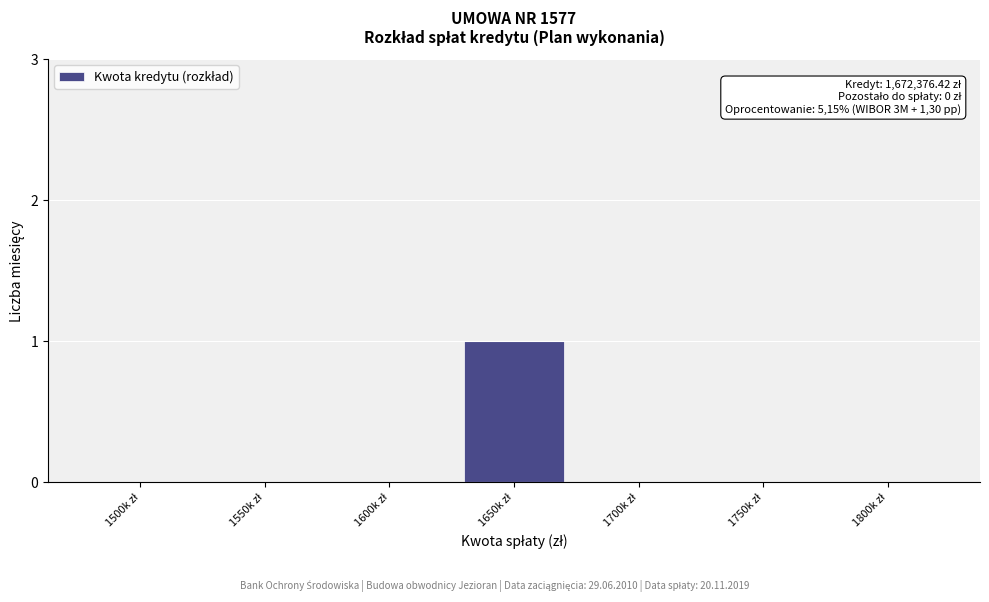

How many series are shown in this chart?

1